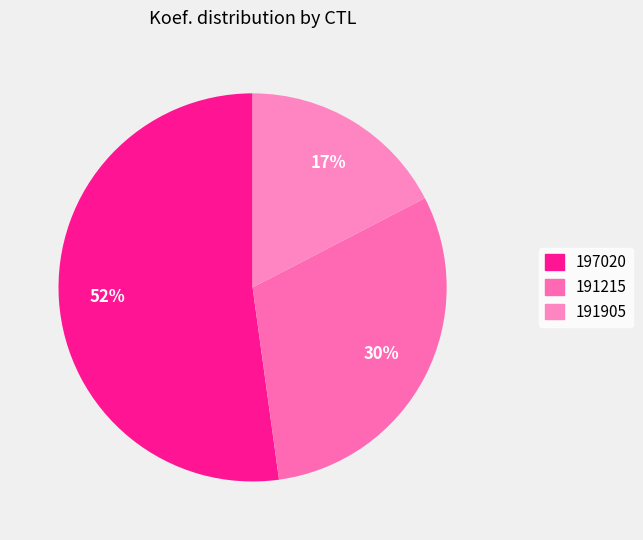

Is it true that 197020 is 61% of the pie?

False